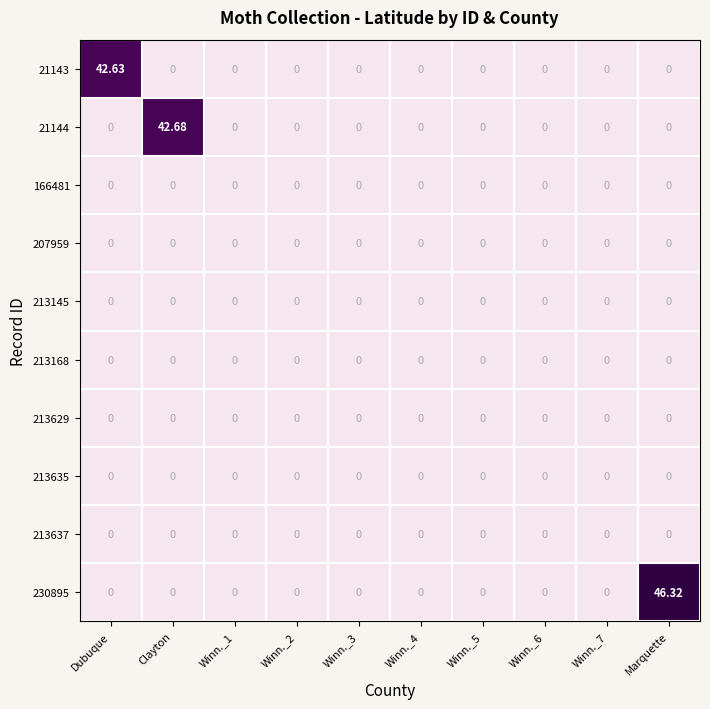

How many categories are shown in the chart?

10